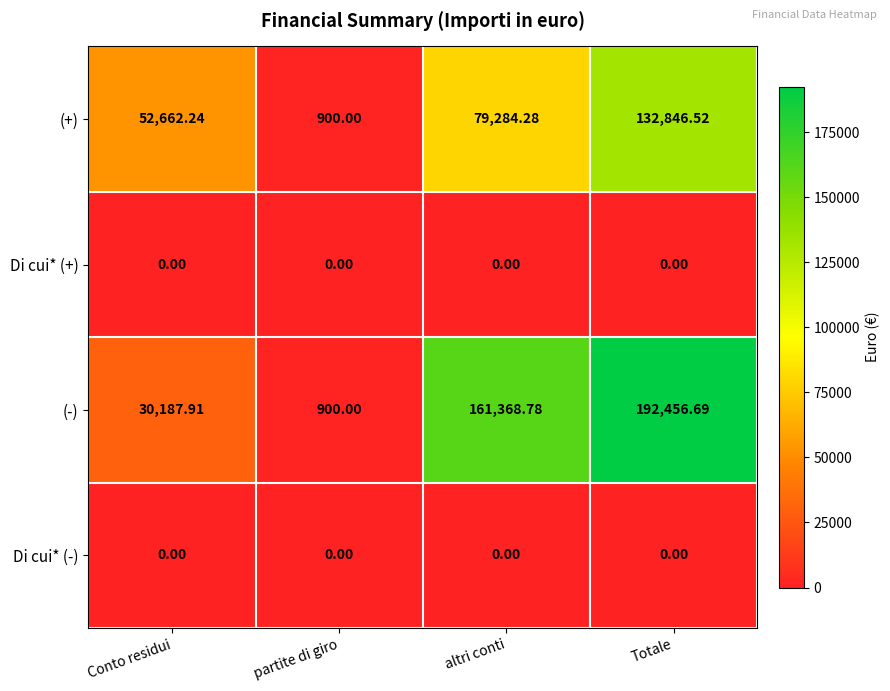

List the labels in order of (-) value, largest first.

Totale, altri conti, Conto residui, partite di giro